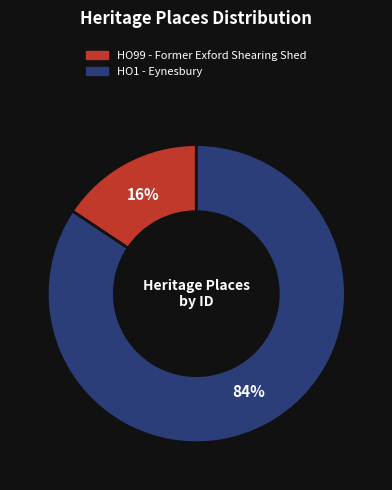

How many slices are in this pie chart?

2